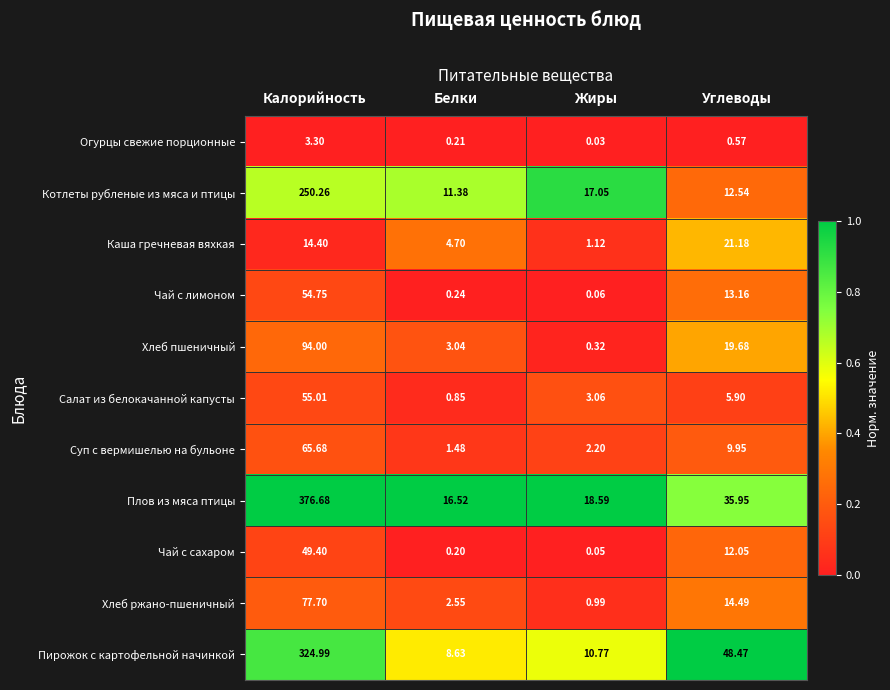

List the series in order of their peak value, highest first.

Плов из мяса птицы, Пирожок с картофельной начинкой, Котлеты рубленые из мяса и птицы, Хлеб пшеничный, Хлеб ржано-пшеничный, Суп с вермишелью на бульоне, Салат из белокачанной капусты, Чай с лимоном, Чай с сахаром, Каша гречневая вяхкая, Огурцы свежие порционные